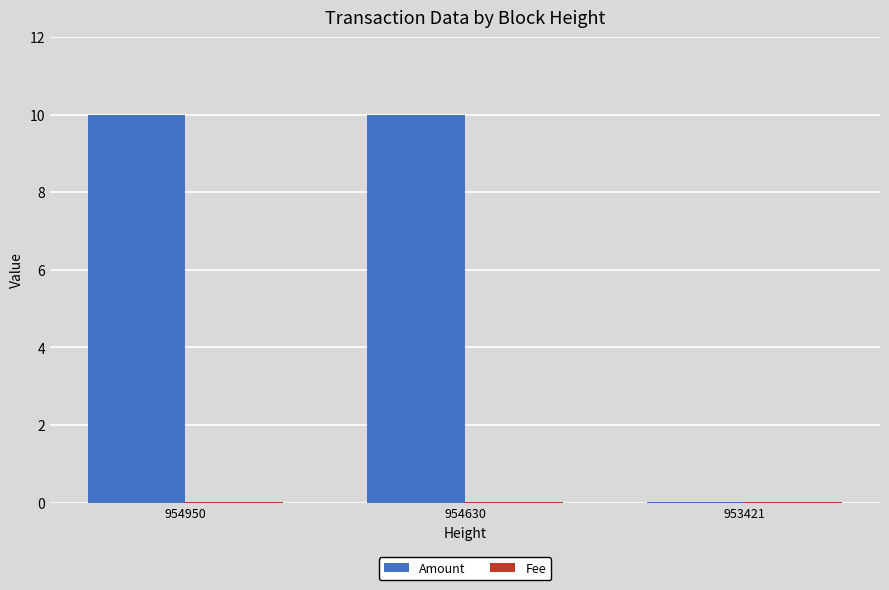

Which series has the largest total across all categories?

Amount